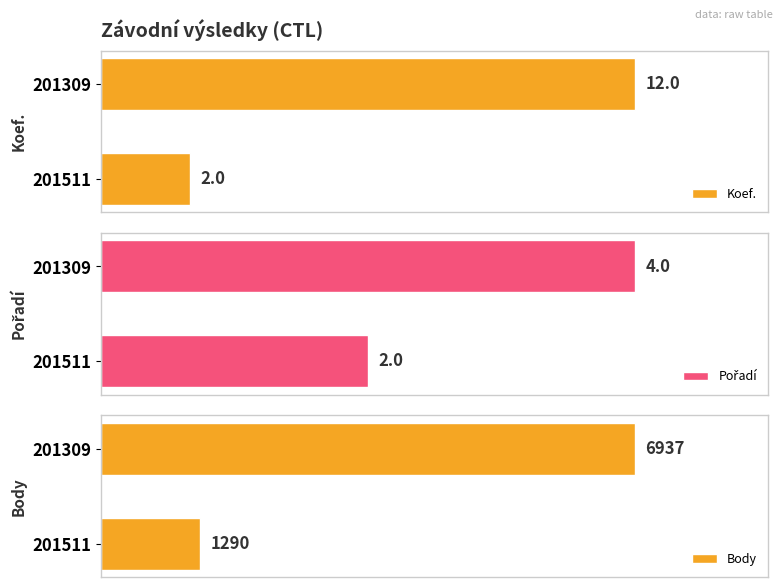

What is the approximate value of Pořadí at 201309?

4